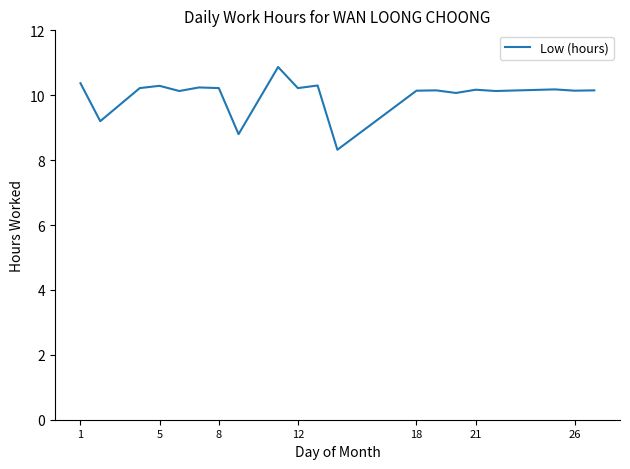

How many lines are shown in the chart?

1